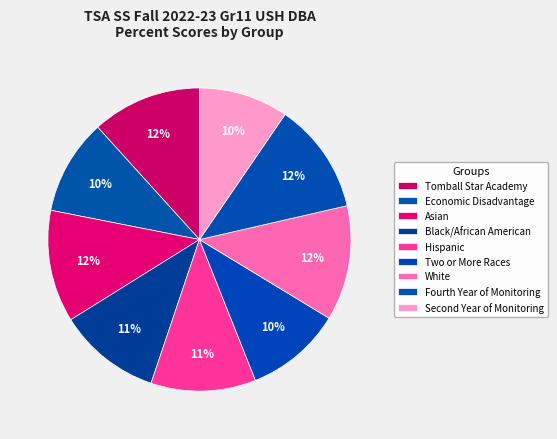

Which slice is the largest?

White